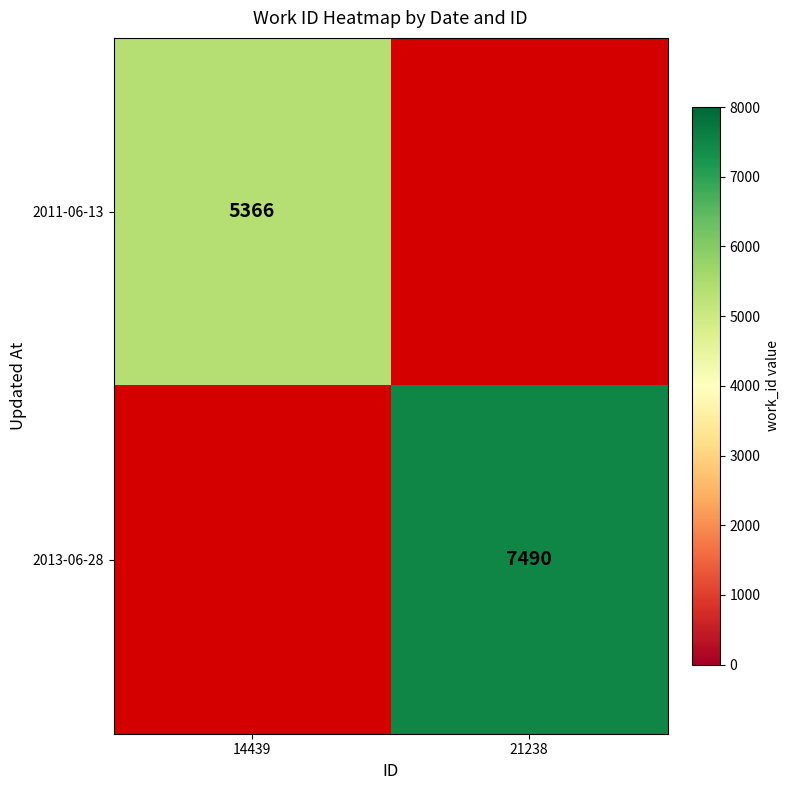

Is it true that 2013-06-28 equals 10224 at 21238?

False